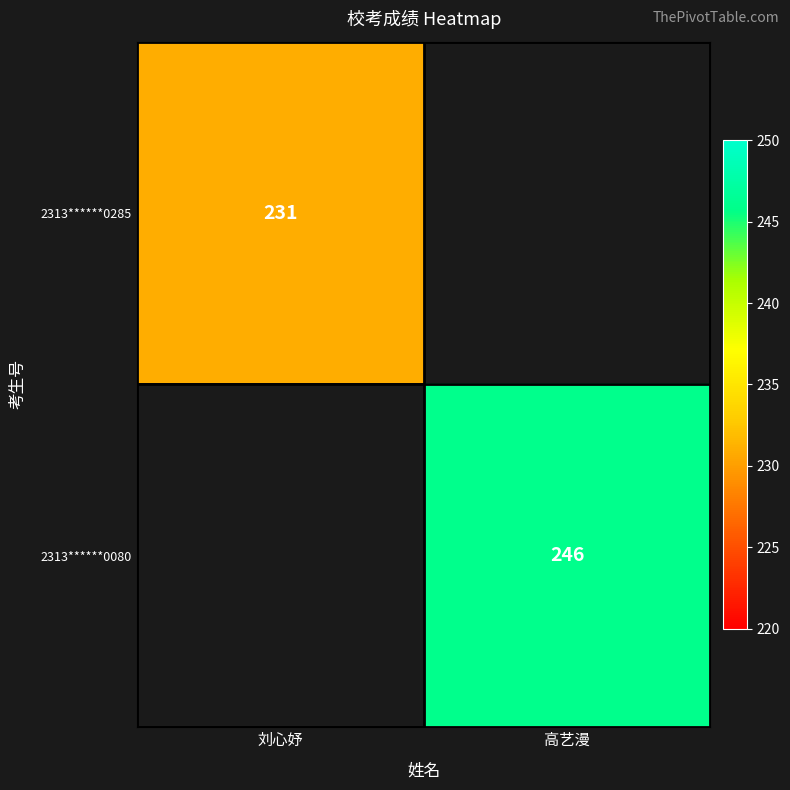

At how many categories does at least one series exceed 237?

1